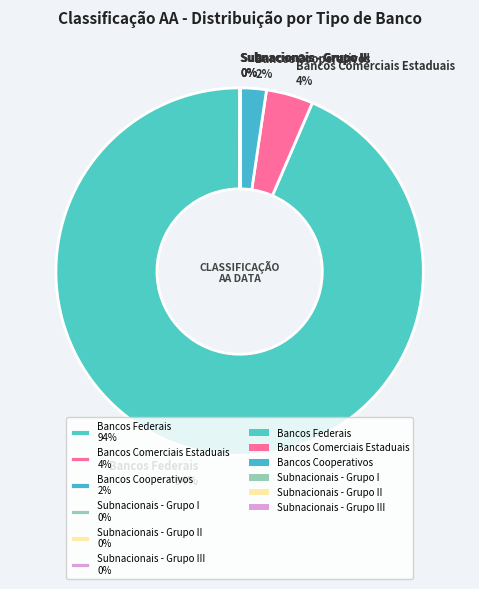

Is there any slice that represents more than half of the pie?

Yes